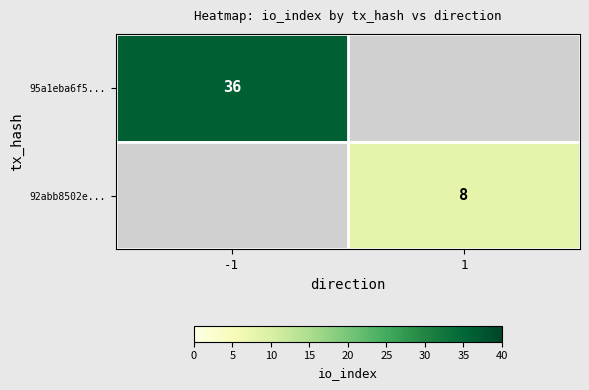

List the labels in order of 92abb8502e... value, smallest first.

-1, 1